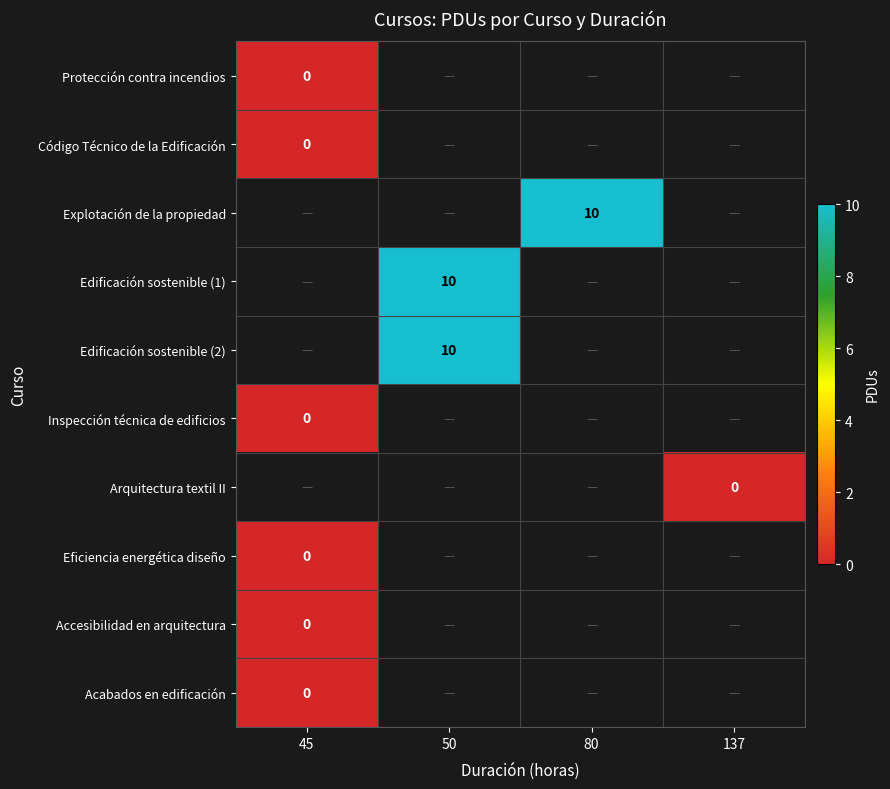

List the series in order of their peak value, highest first.

Explotación de la propiedad, Edificación sostenible (1), Edificación sostenible (2), Protección contra incendios, Código Técnico de la Edificación, Inspección técnica de edificios, Arquitectura textil II, Eficiencia energética diseño, Accesibilidad en arquitectura, Acabados en edificación